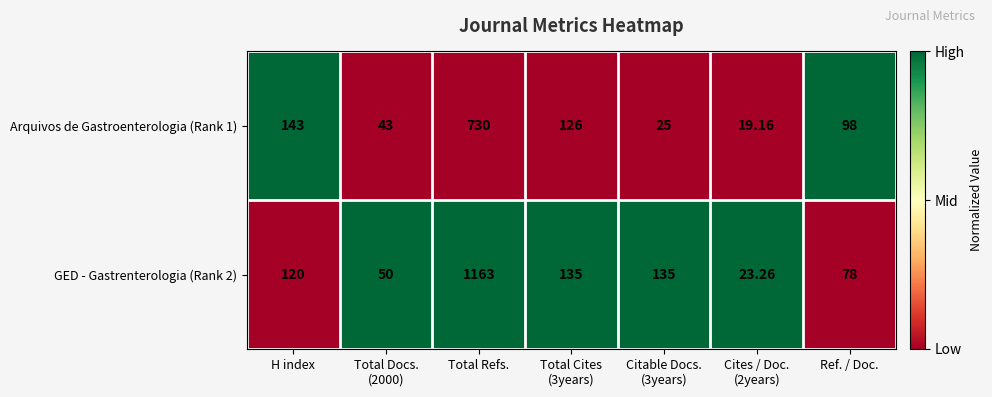

Which category has the highest value across all series?

Total Refs.